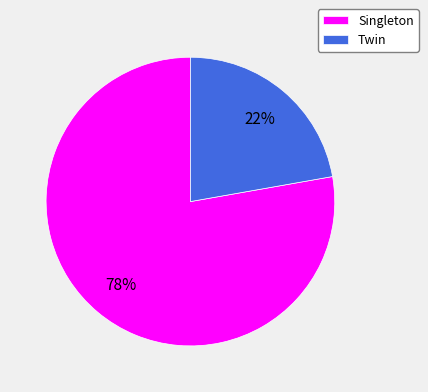

To the nearest percent, what is the average slice percentage?

50%